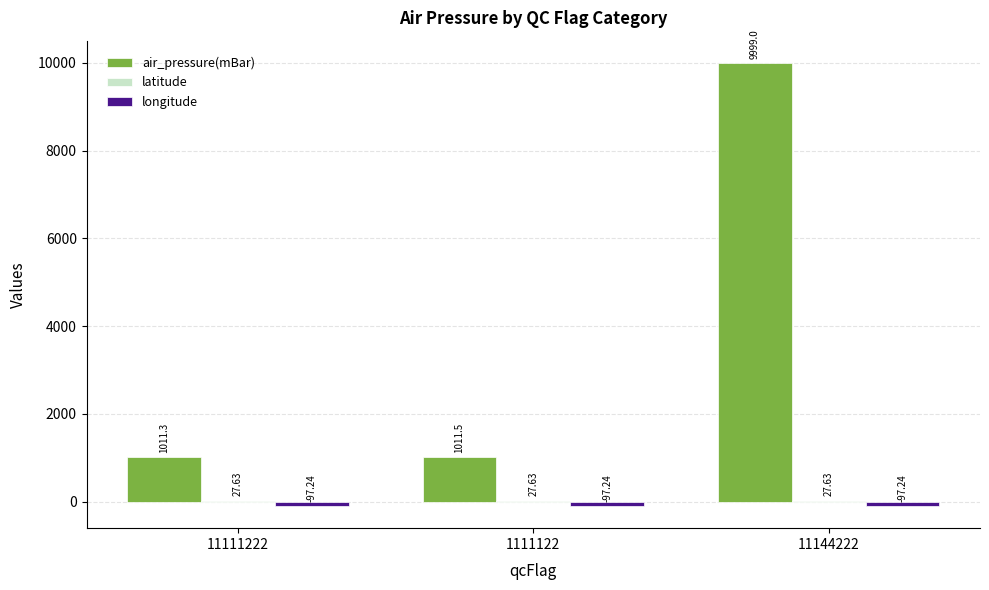

What is the total value across all series at 11144222?

9929.4